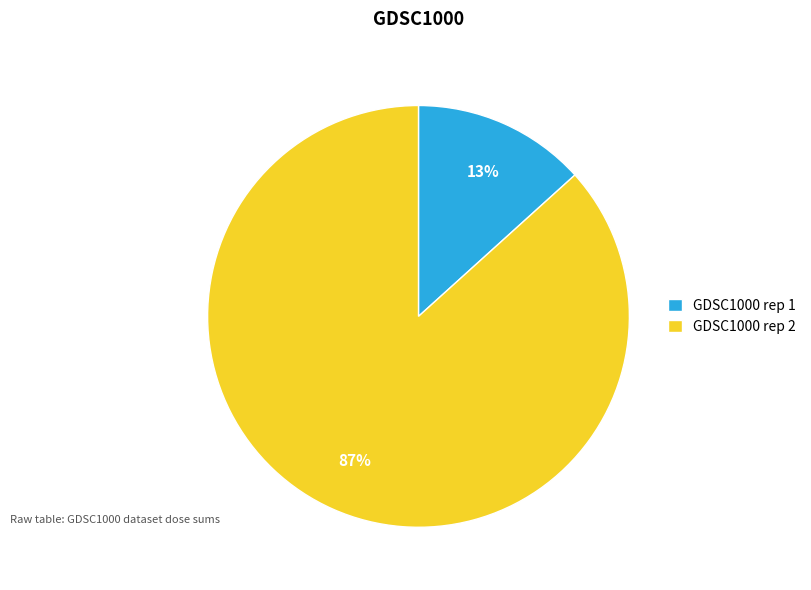

How many slices are in this pie chart?

2